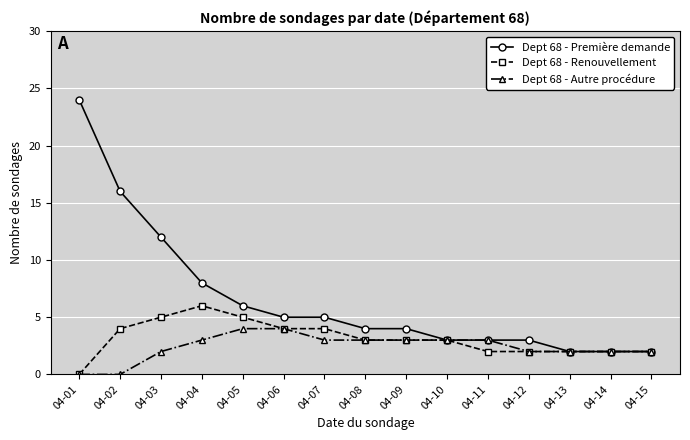

Reading left to right, extract all data points from this chart.

Dept 68 - Première demande: 04-01=24	04-02=16	04-03=12	04-04=8	04-05=6	04-06=5	04-07=5	04-08=4	04-09=4	04-10=3	04-11=3	04-12=3	04-13=2	04-14=2	04-15=2
Dept 68 - Renouvellement: 04-01=0	04-02=4	04-03=5	04-04=6	04-05=5	04-06=4	04-07=4	04-08=3	04-09=3	04-10=3	04-11=2	04-12=2	04-13=2	04-14=2	04-15=2
Dept 68 - Autre procédure: 04-01=0	04-02=0	04-03=2	04-04=3	04-05=4	04-06=4	04-07=3	04-08=3	04-09=3	04-10=3	04-11=3	04-12=2	04-13=2	04-14=2	04-15=2